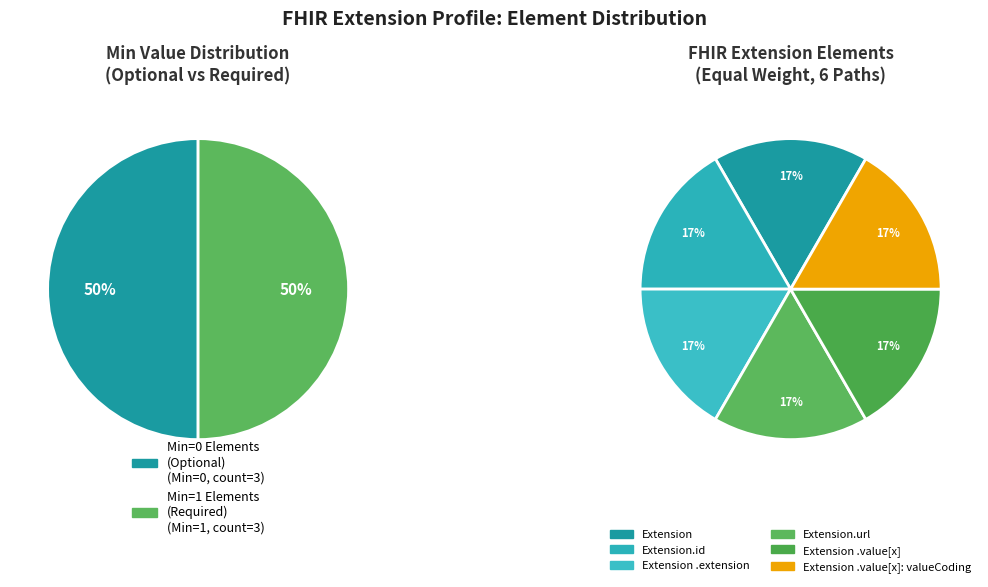

Rank the categories by value from lowest to highest.

Extension, Extension.id, Extension.extension, Extension.url, Extension.value[x], Extension.value[x]:valueCoding